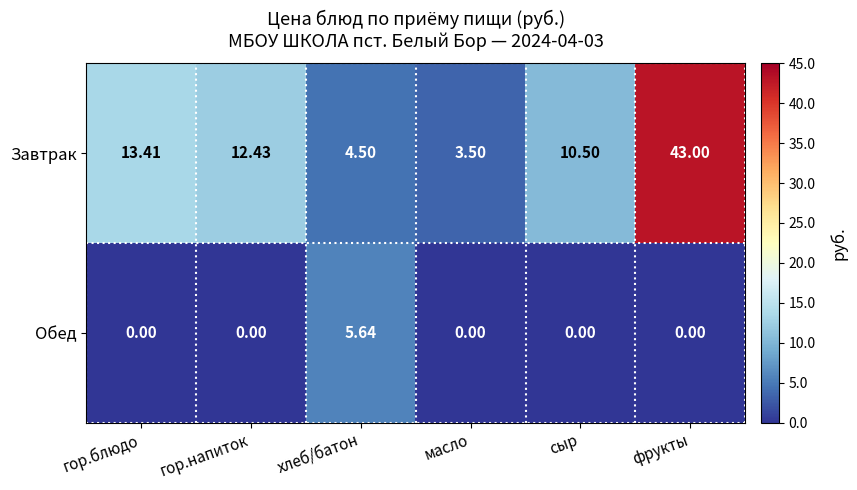

Count the number of data series in this chart.

2